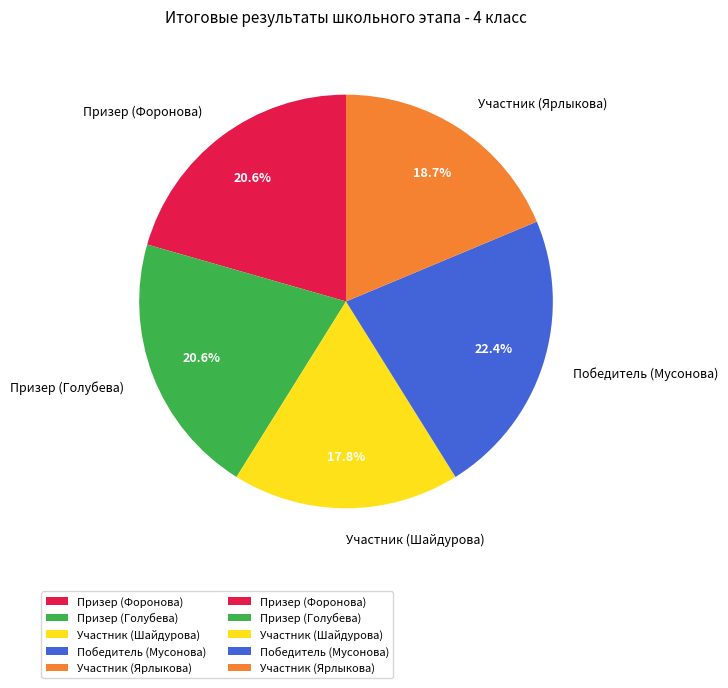

What is the largest slice in the pie chart?

Победитель (Мусонова)